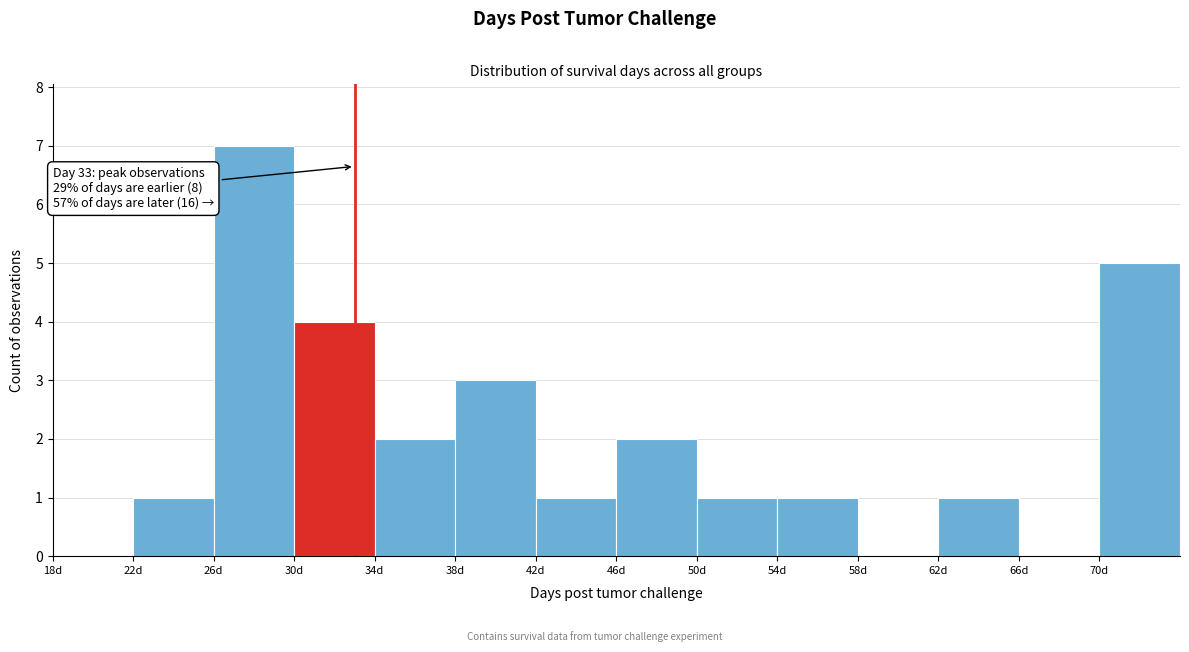

Over which range of the x-axis is the bar tallest?

26 to 30